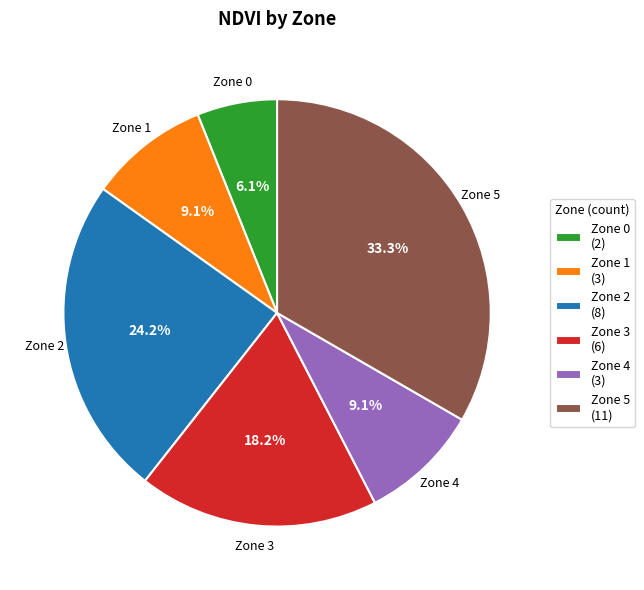

Which slice is the largest?

Zone 5 (11)